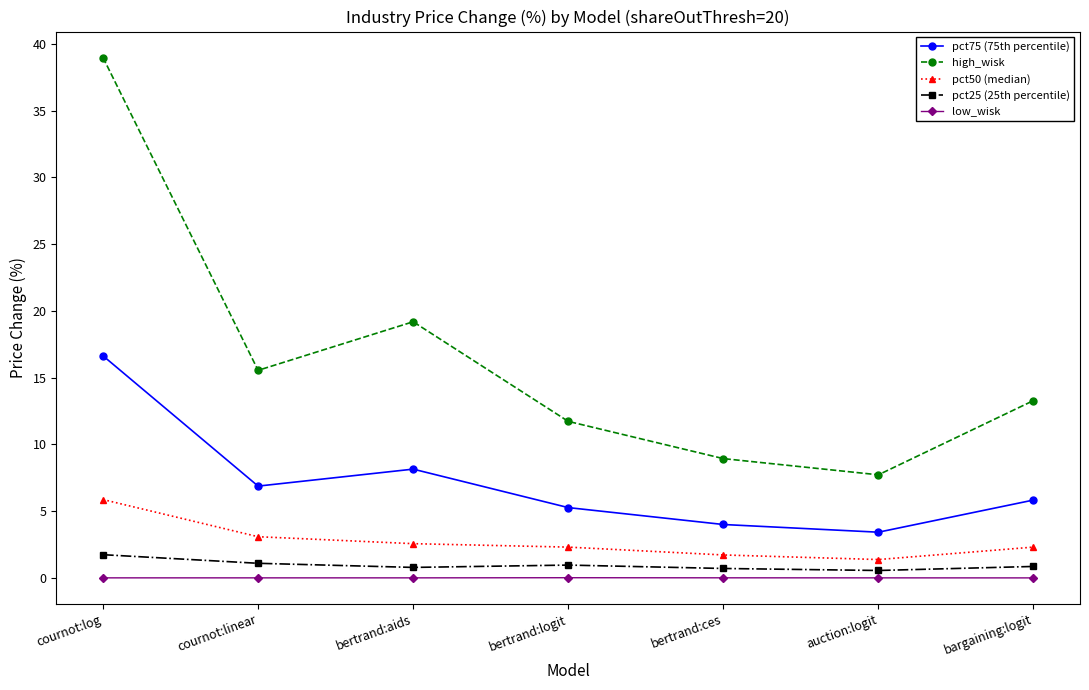

Does the chart have visible grid lines?

No